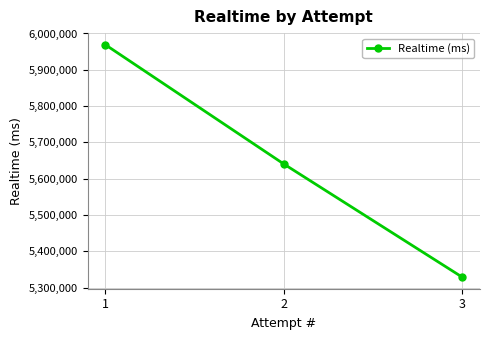

The chart shows a value of 5969019 at 1. True or false?

True